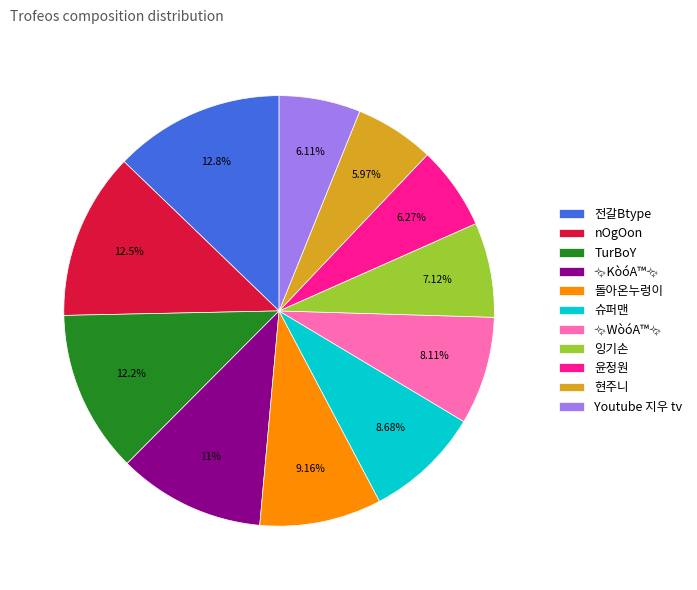

Combined, what portion of the pie is 전갈Btype and 현주니?

18.8%